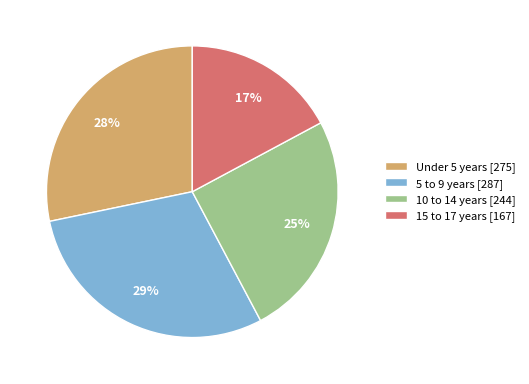

The 5 to 9 years slice represents 29% of the pie. True or false?

True